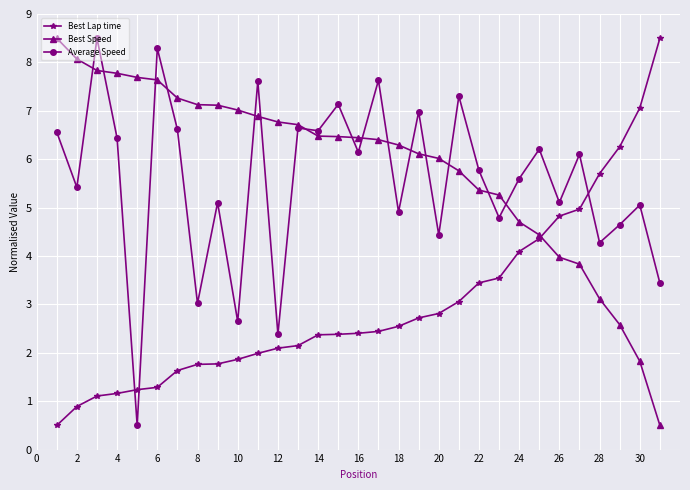

Does the chart display data point markers on the line(s)?

Yes